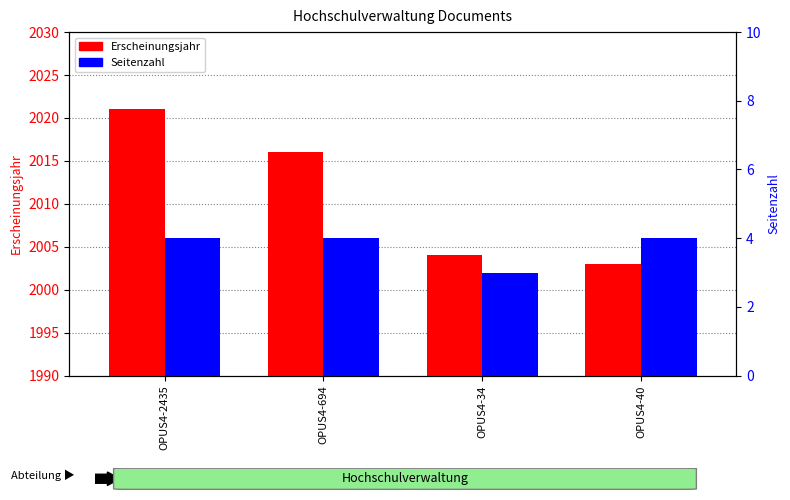

What are all the series names shown in the legend?

Erscheinungsjahr, Seitenzahl